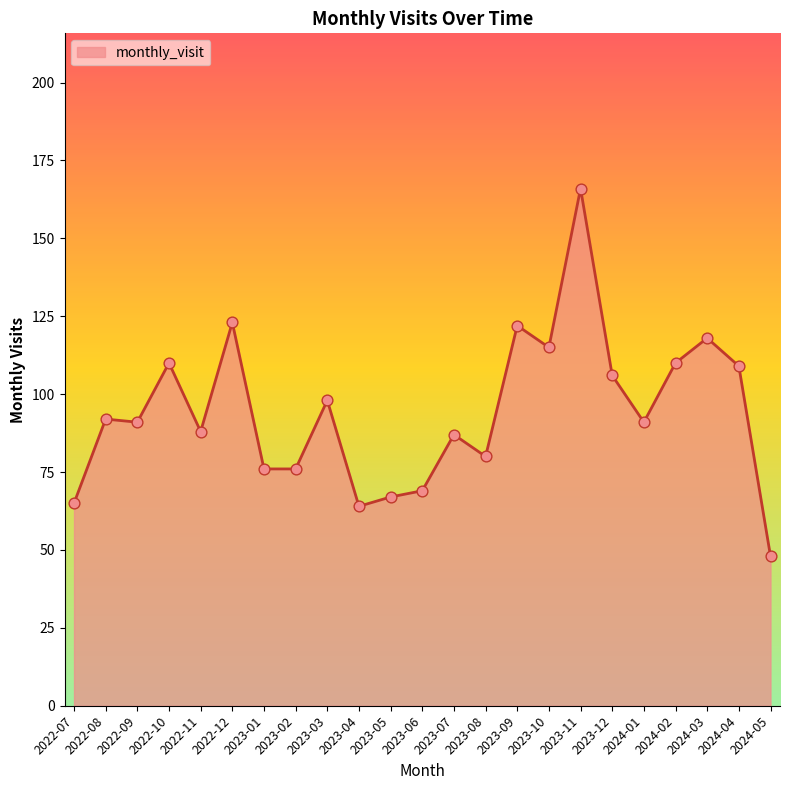

Which has a higher value, 2023-09 or 2023-04?

2023-09